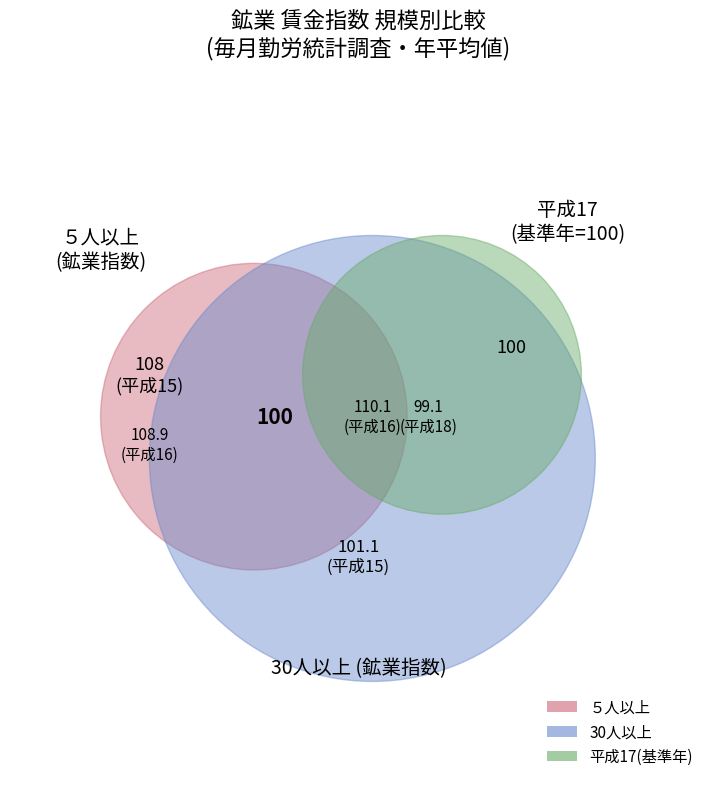

True or false: 平成18(2006) accounts for 28% of the total.

False